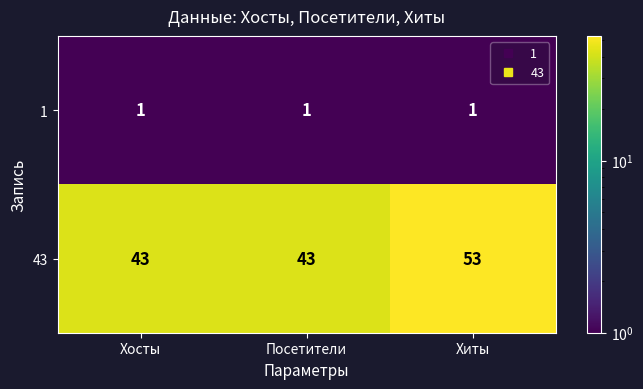

What is the sum of the 43 values at Хосты and Хиты?

96